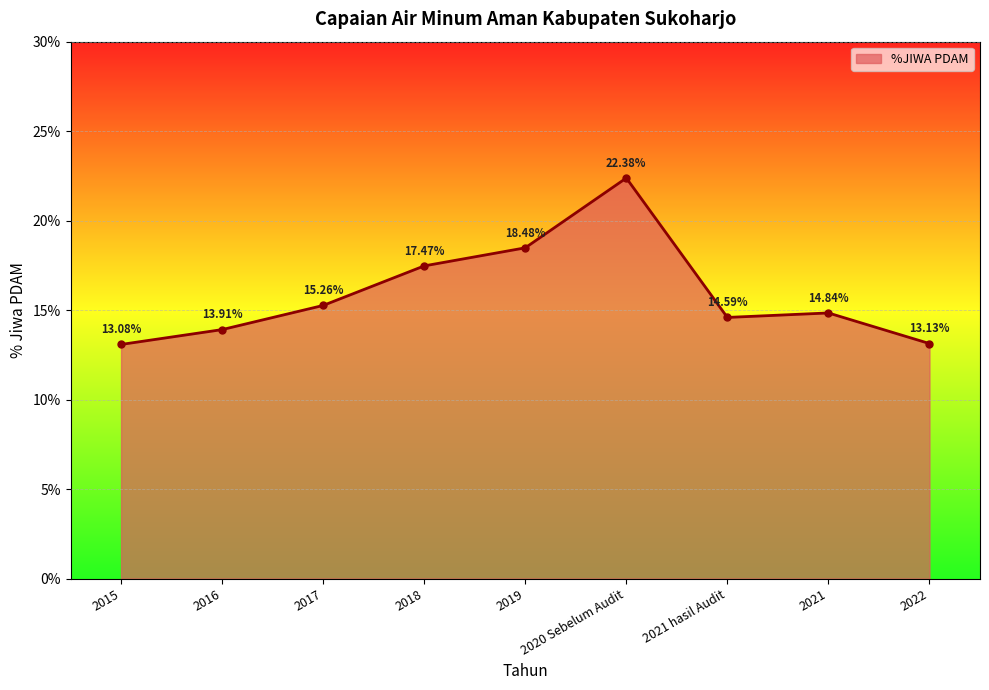

At which category does the chart reach its minimum across all series?

2015